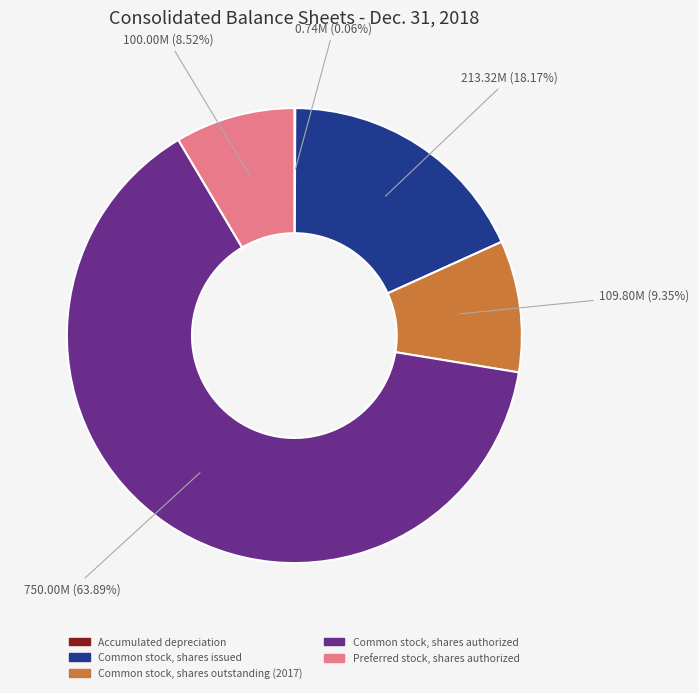

Which slice is the largest?

Common stock, shares authorized